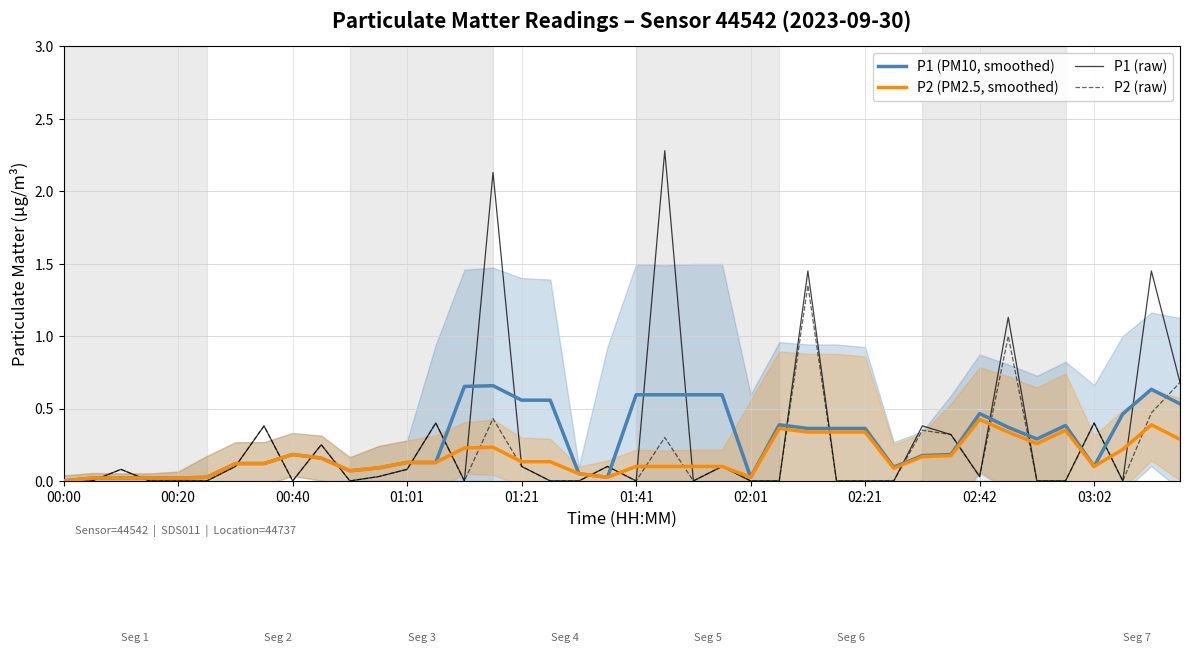

How many values in P1 (PM10, smoothed) are above zero?

39